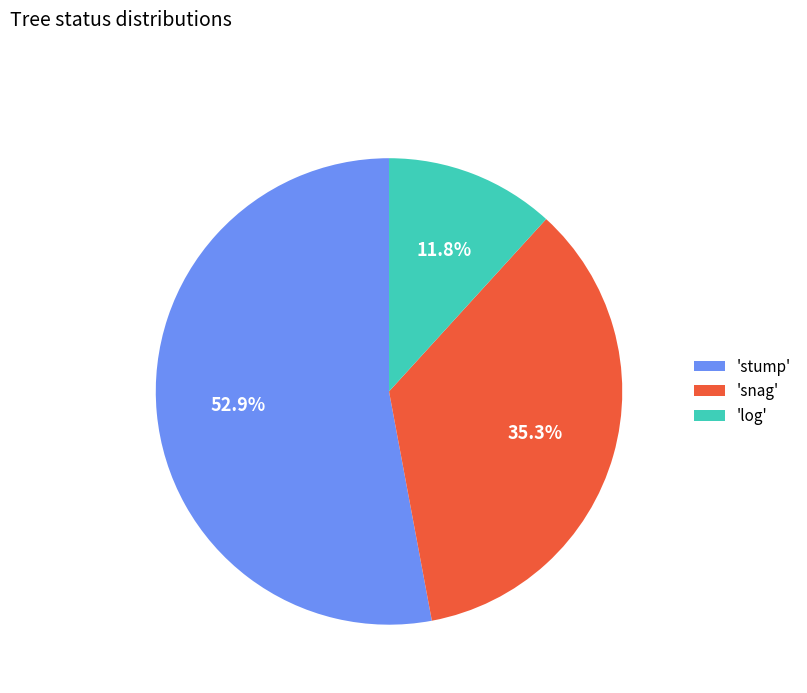

Rank the categories by value from highest to lowest.

'stump', 'snag', 'log'